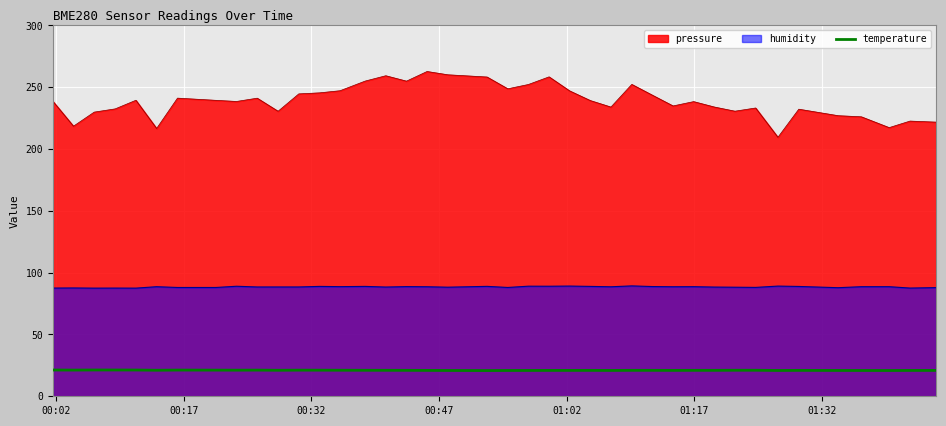

What is the highest value of the temperature series?

21.3